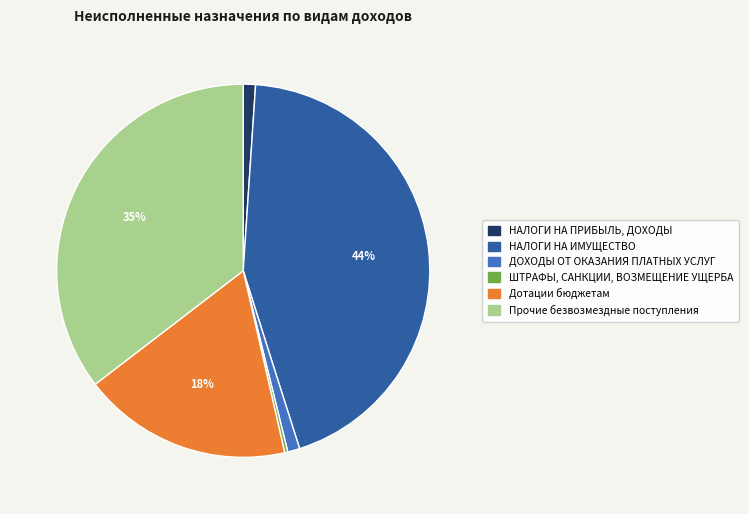

What percentage is the НАЛОГИ НА ИМУЩЕСТВО slice, to the nearest percent?

44%